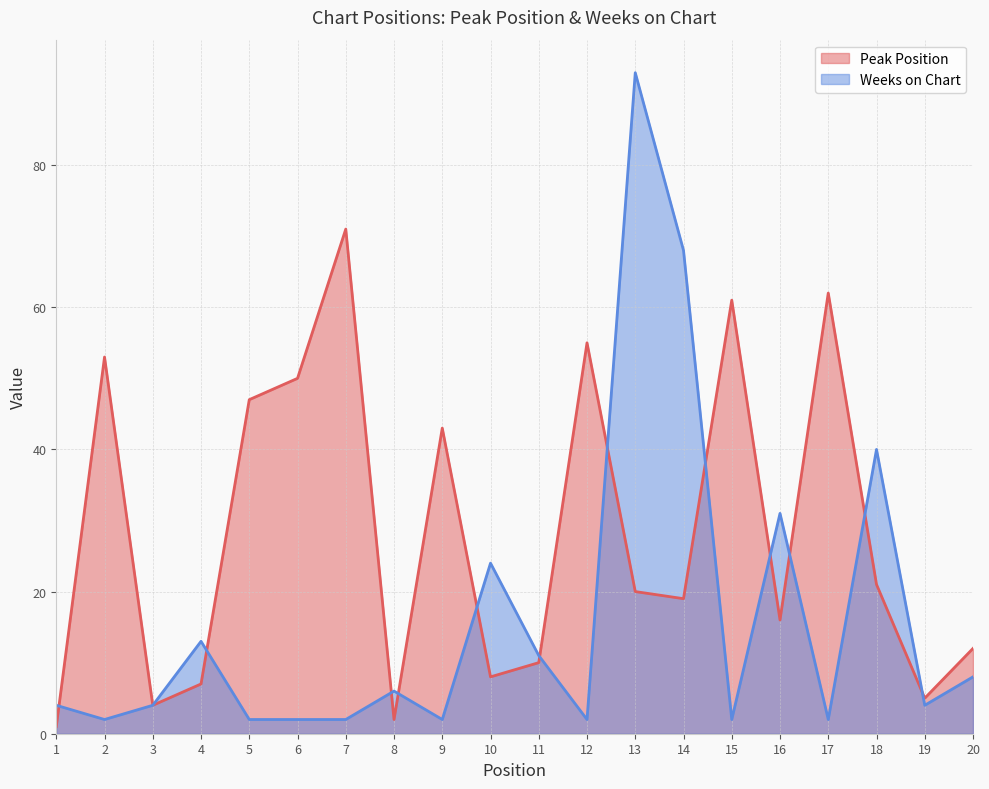

What is the maximum value for Weeks on Chart?

93